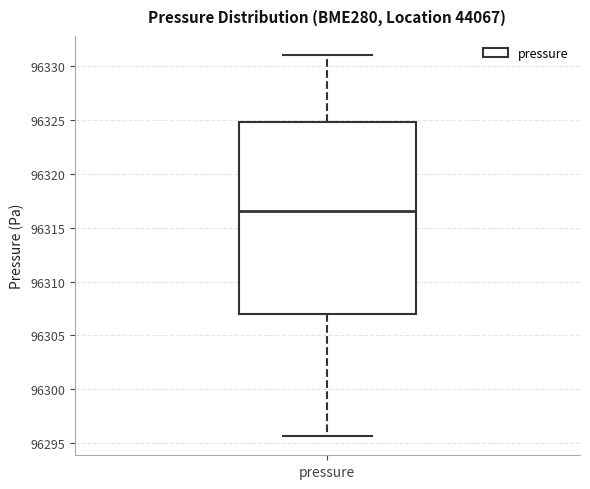

Where does the median line of the box for pressure sit on the y-axis? The values are not printed on the chart, so give them approximately, as read against the axis.

96316.5